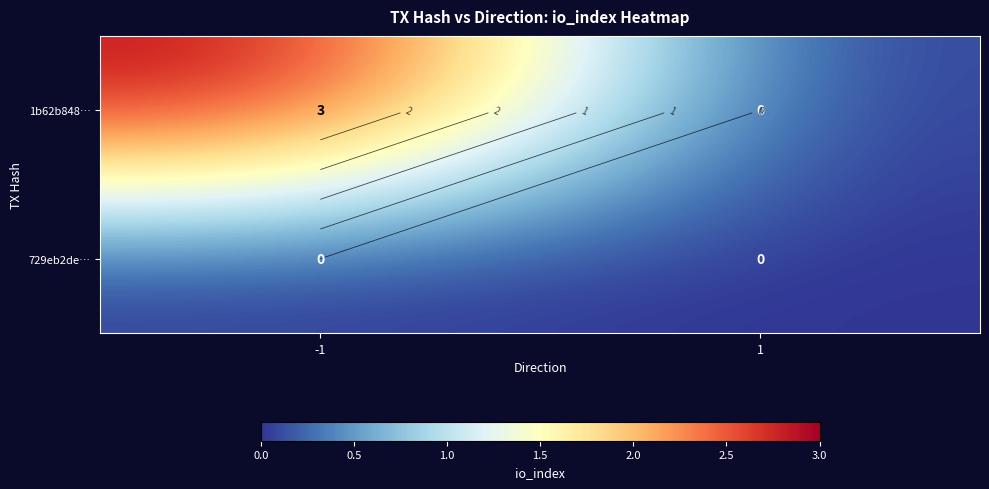

What is the difference between the 1b62b848… values at -1 and 1?

3